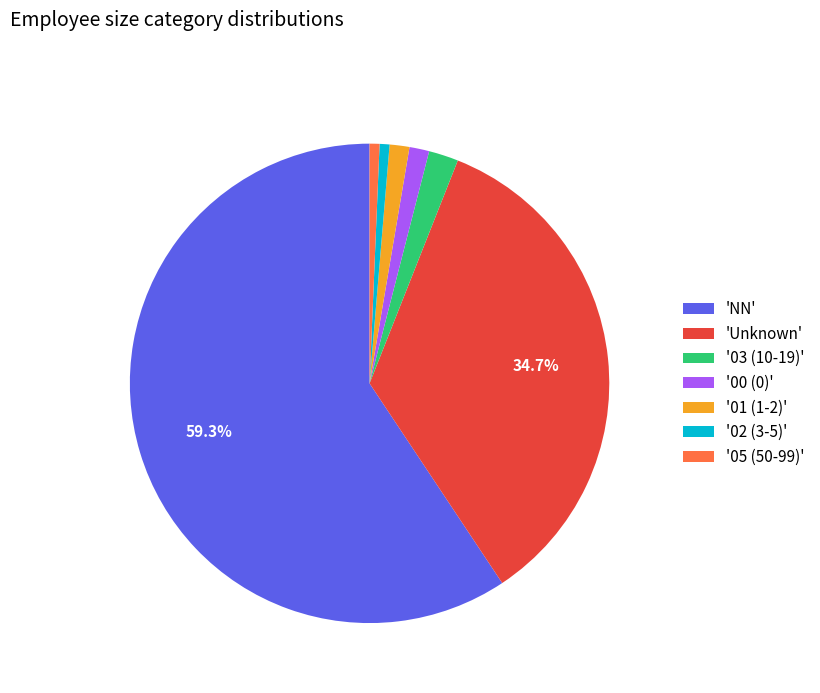

Which slice represents more than half of the pie?

'NN'